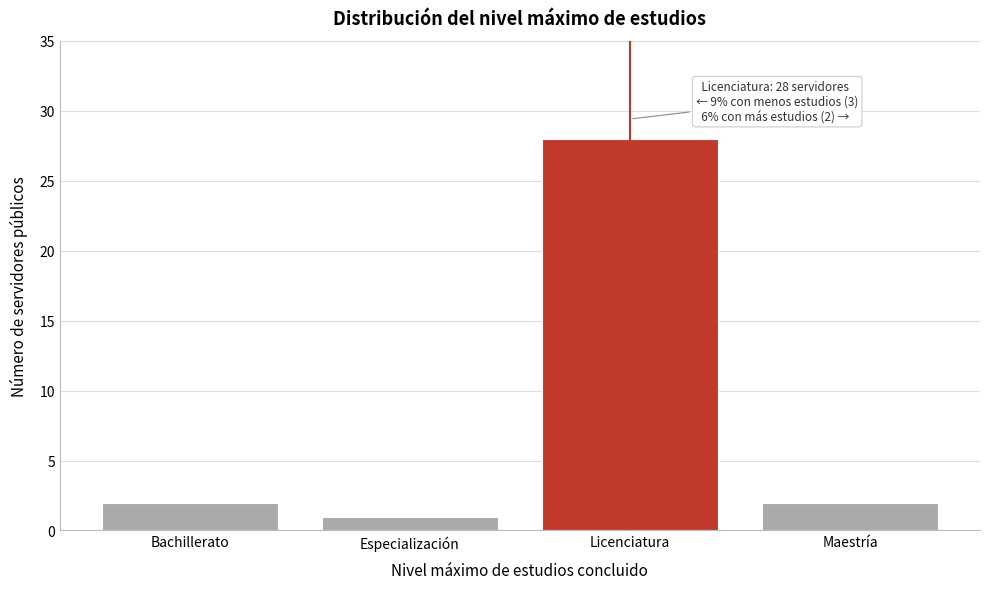

Reading right to left, what are all the values shown in this chart?

Maestría=2	Licenciatura=28	Especialización=1	Bachillerato=2